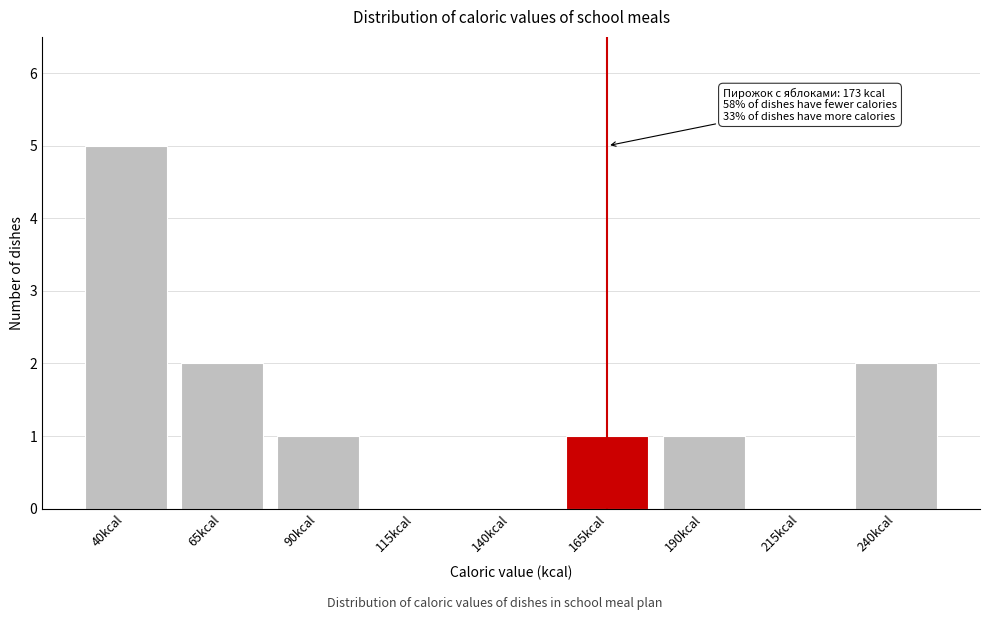

Reading right to left, list all the values displayed in this chart.

240kcal=2	215kcal=0	190kcal=1	165kcal=1	140kcal=0	115kcal=0	90kcal=1	65kcal=2	40kcal=5